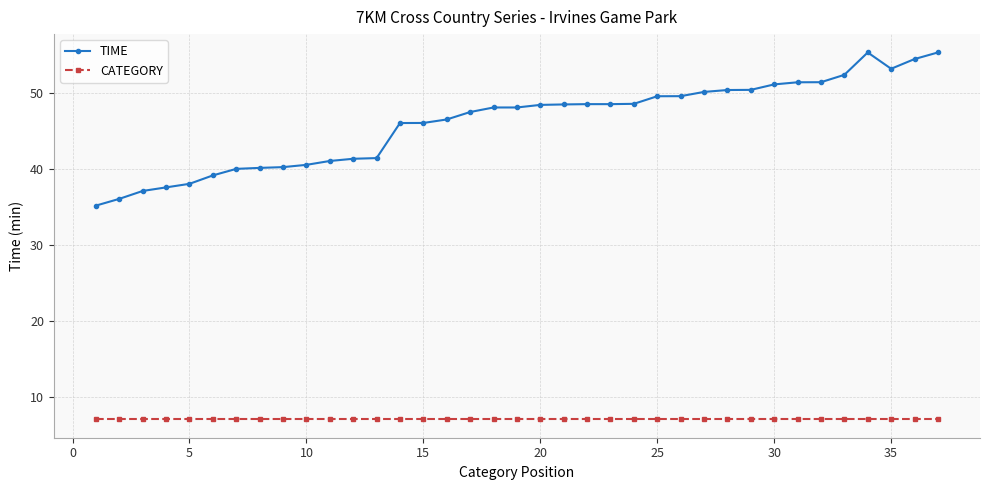

Which series has the largest total across all categories?

TIME